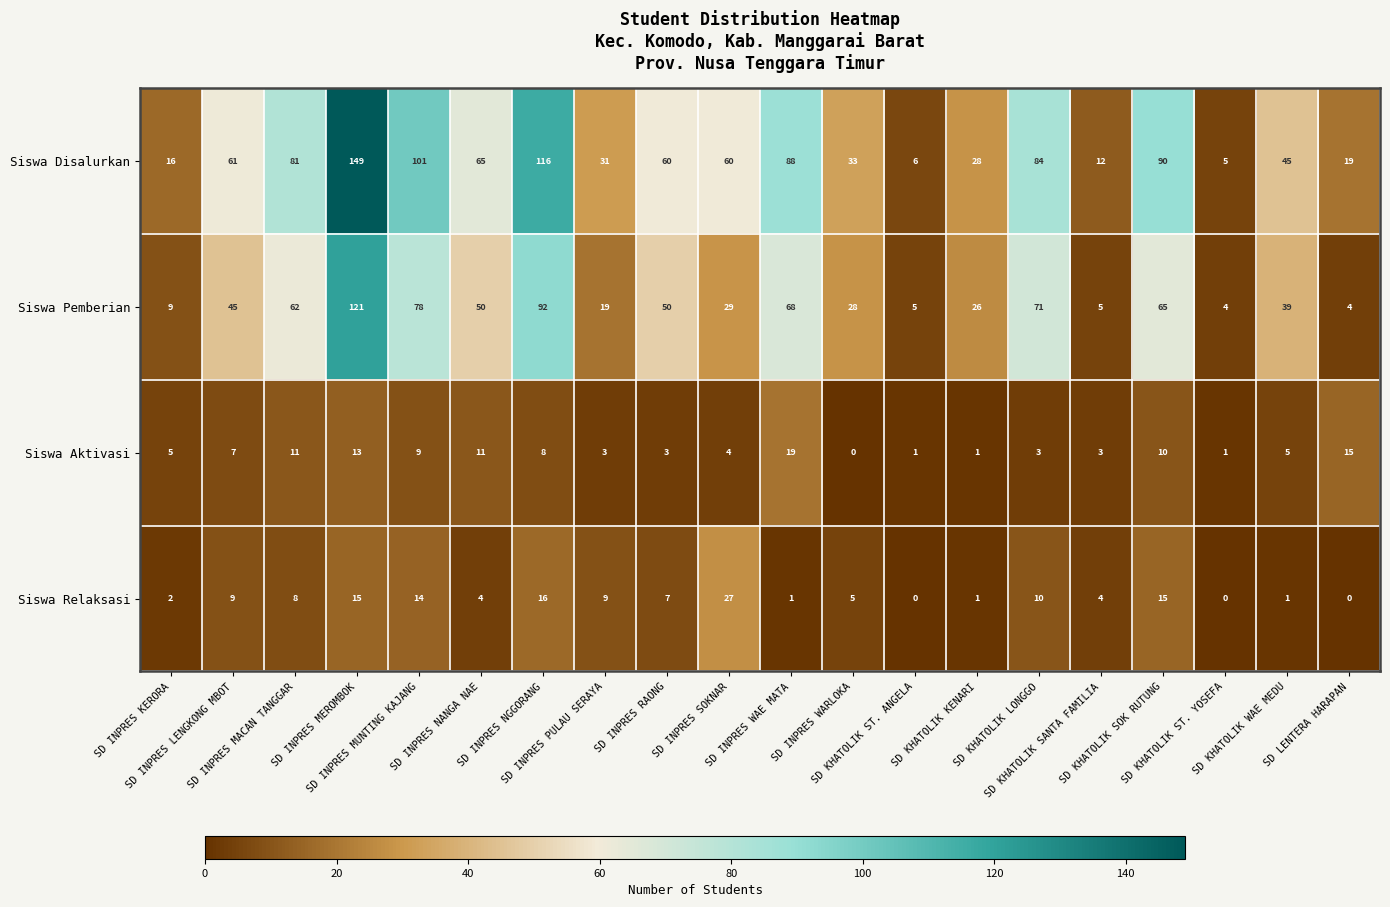

What is the difference between the maximum and minimum values in the Siswa Relaksasi series?

27